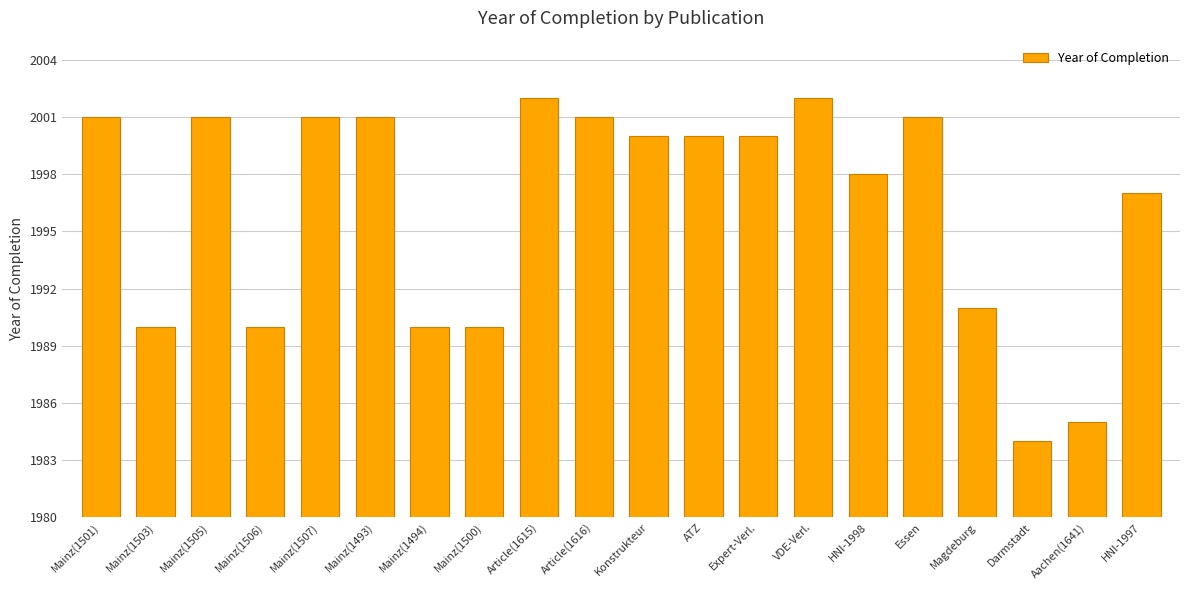

How many distinct data groups are displayed?

1